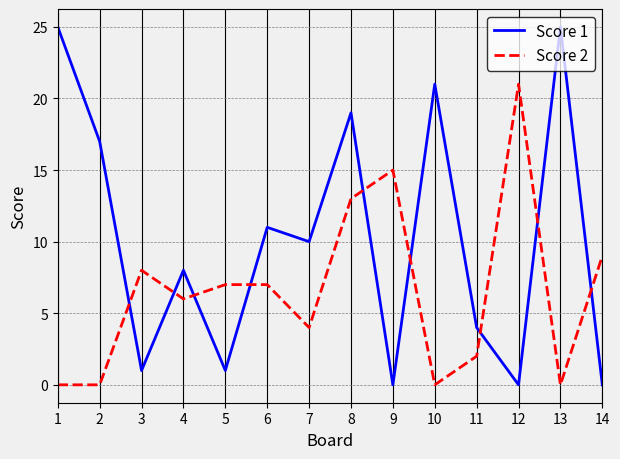

What is the difference between the maximum and minimum values in the Score 2 series?

21